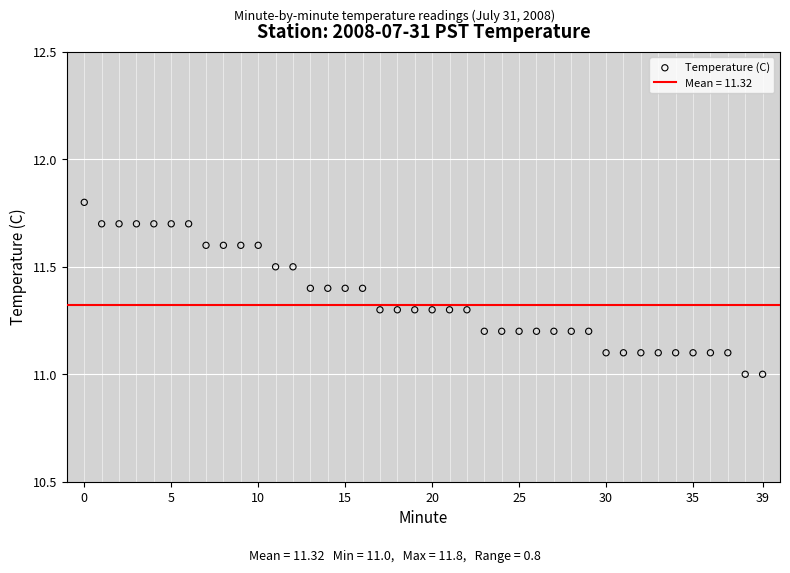

What is the range of Y values (max minus min)?

0.8